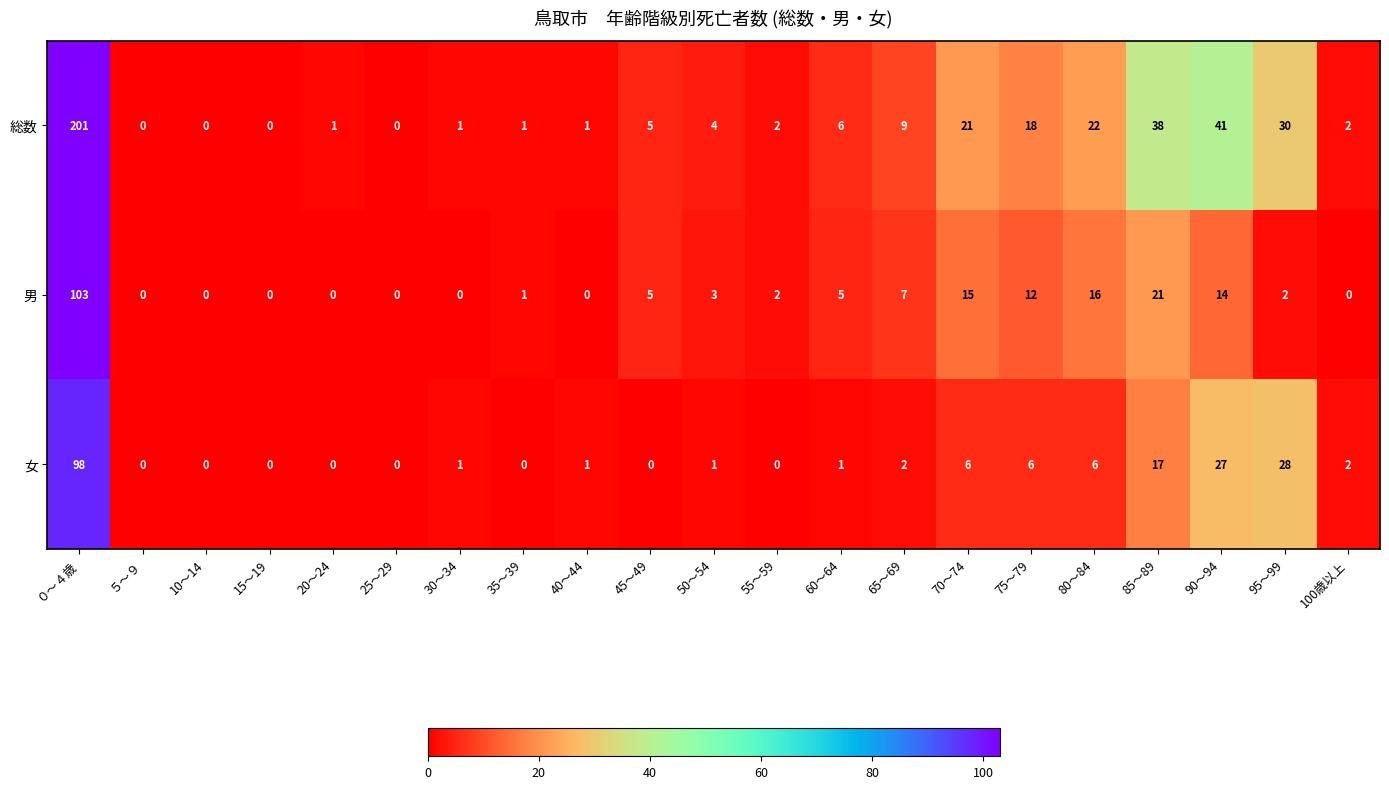

At which category is the sum across all series the highest?

０～４歳